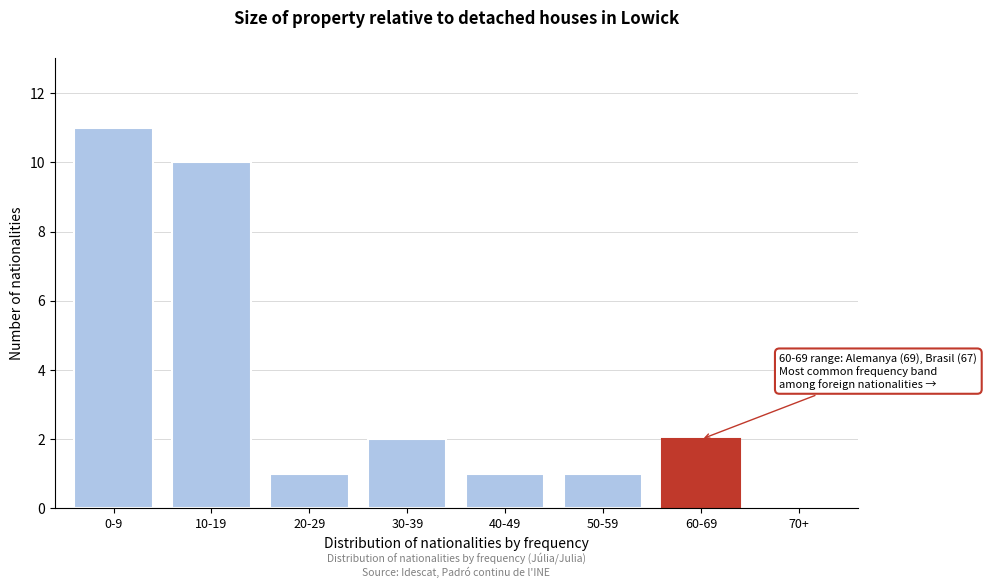

Reading left to right, what are all the values shown in this chart?

0-9=11	10-19=10	20-29=1	30-39=2	40-49=1	50-59=1	60-69=2	70+=0